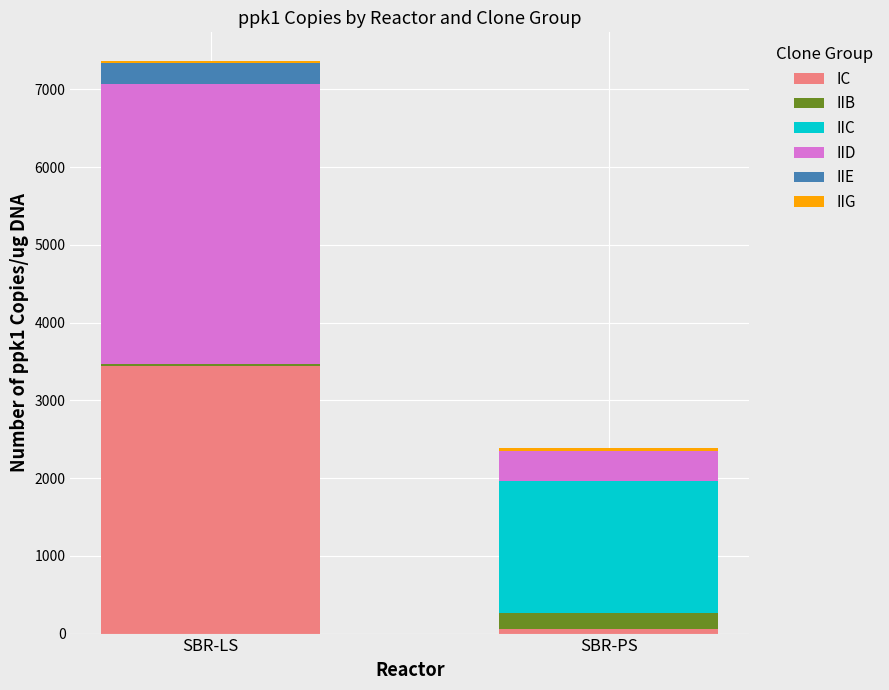

Is it true that IC equals 5208.2 at SBR-LS?

False